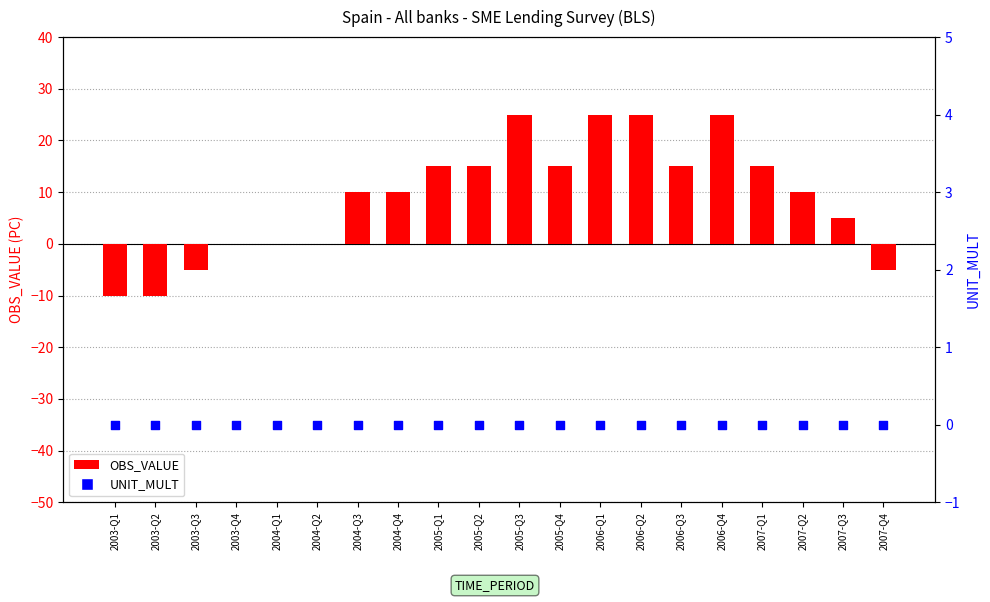

At which category is the sum across all series the highest?

2005-Q3